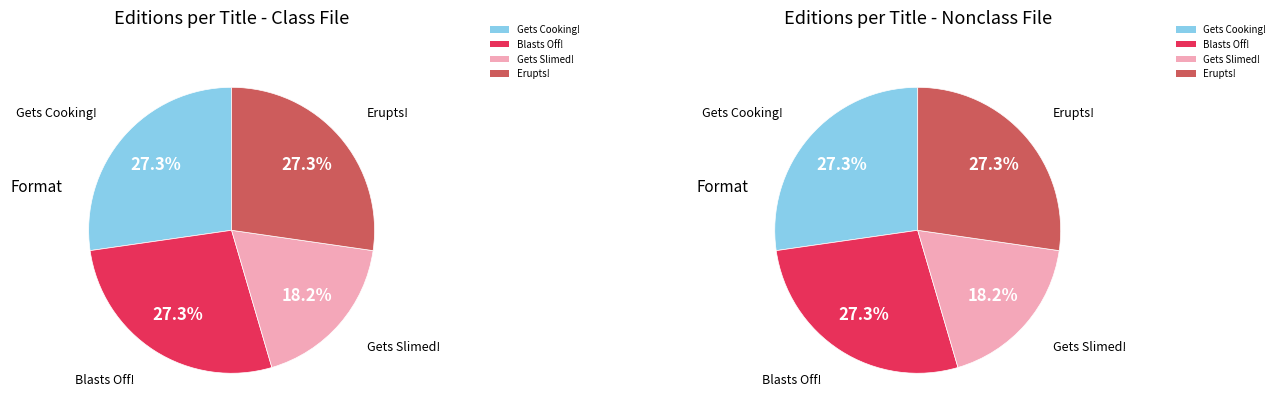

Which category has the smallest portion of the pie?

Gets Slimed!